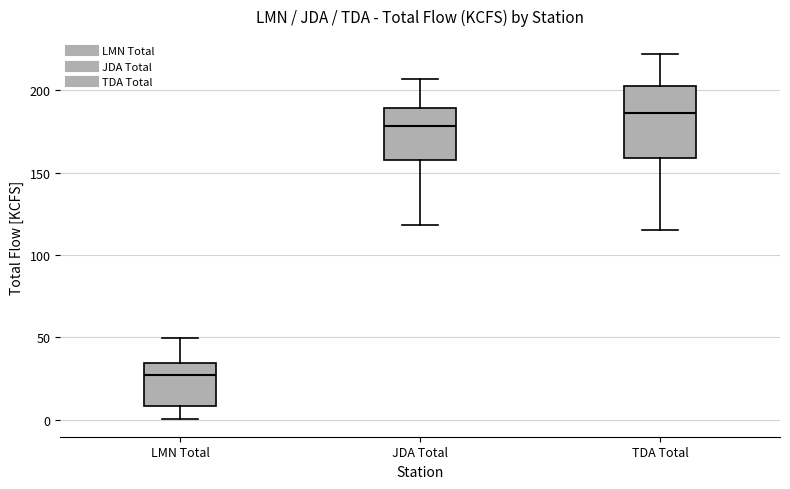

Where does the upper whisker of the box for JDA Total end on the y-axis? The values are not printed on the chart, so give them approximately, as read against the axis.

205